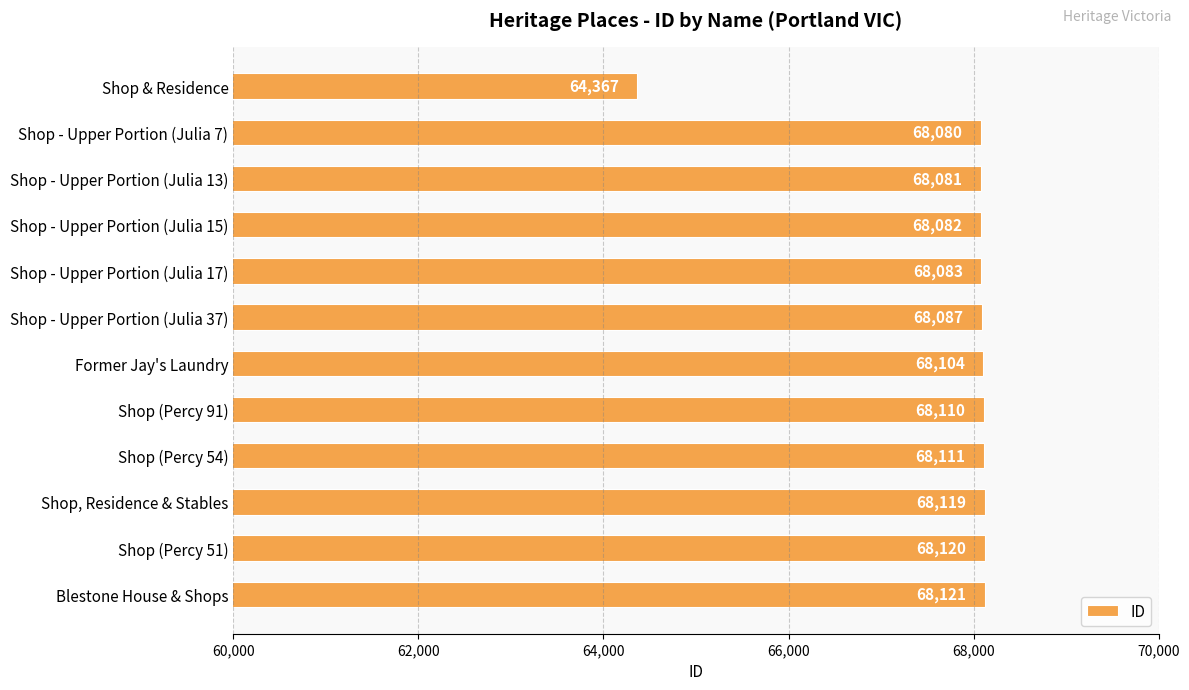

What is the sum of the values at Blestone House & Shops and Former Jay's Laundry?

136225